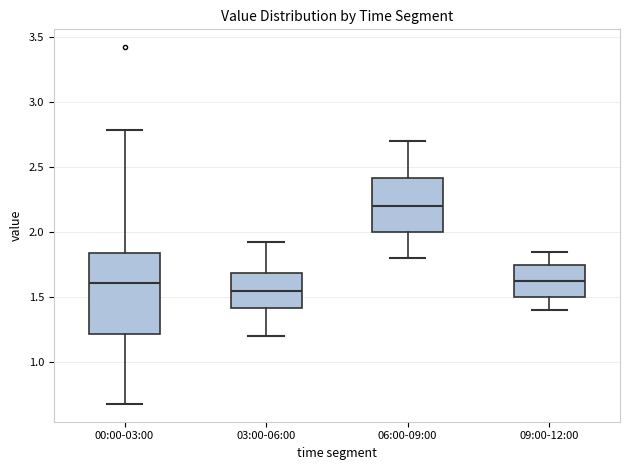

Reading left to right, read every box against the y-axis: the position of its median line, the range the box covers, and the ends of its whiskers. The values are not printed on the chart, so give them approximately, as read against the axis.

00:00-03:00: median 1.60, box 1.20 to 1.85, whiskers 0.70 to 2.80
03:00-06:00: median 1.55, box 1.40 to 1.70, whiskers 1.20 to 1.90
06:00-09:00: median 2.20, box 2.00 to 2.40, whiskers 1.80 to 2.70
09:00-12:00: median 1.65, box 1.50 to 1.75, whiskers 1.40 to 1.85